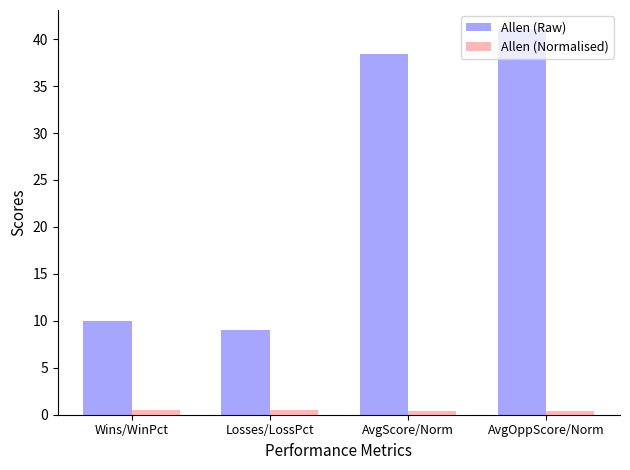

At how many categories does at least one series exceed 14?

2